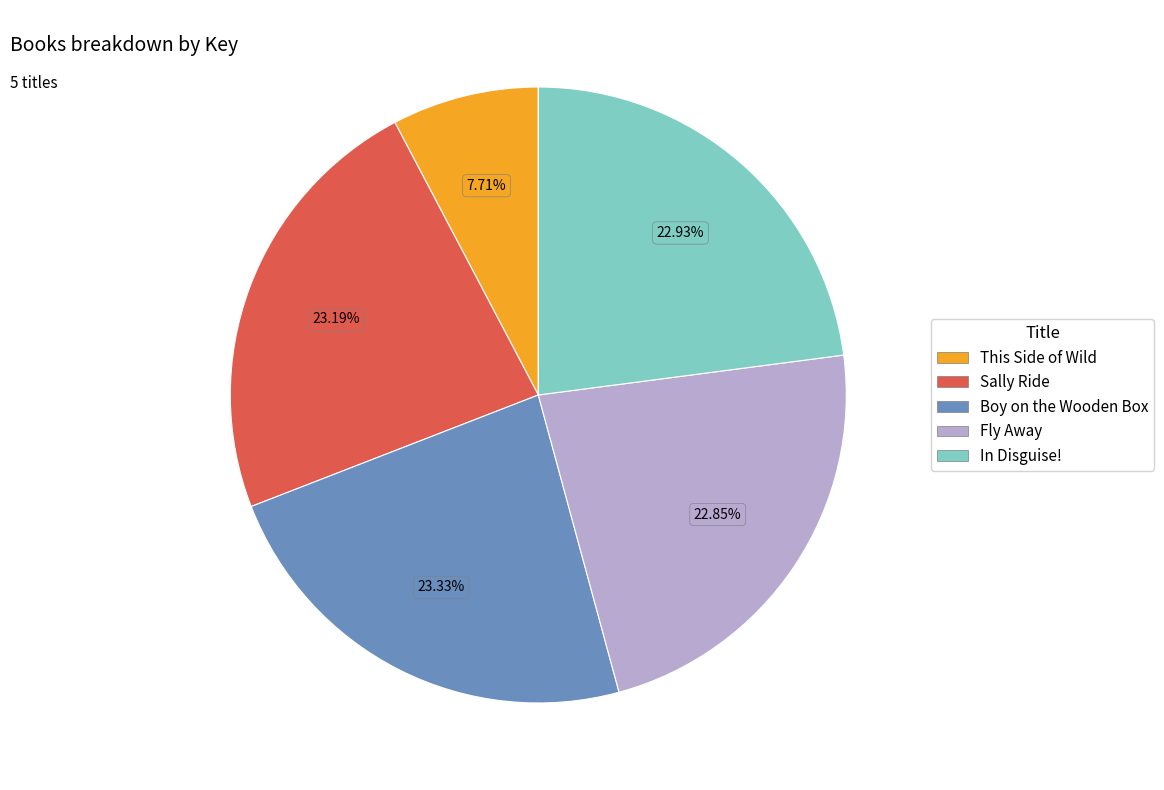

To the nearest percent, what is the average slice percentage?

20%